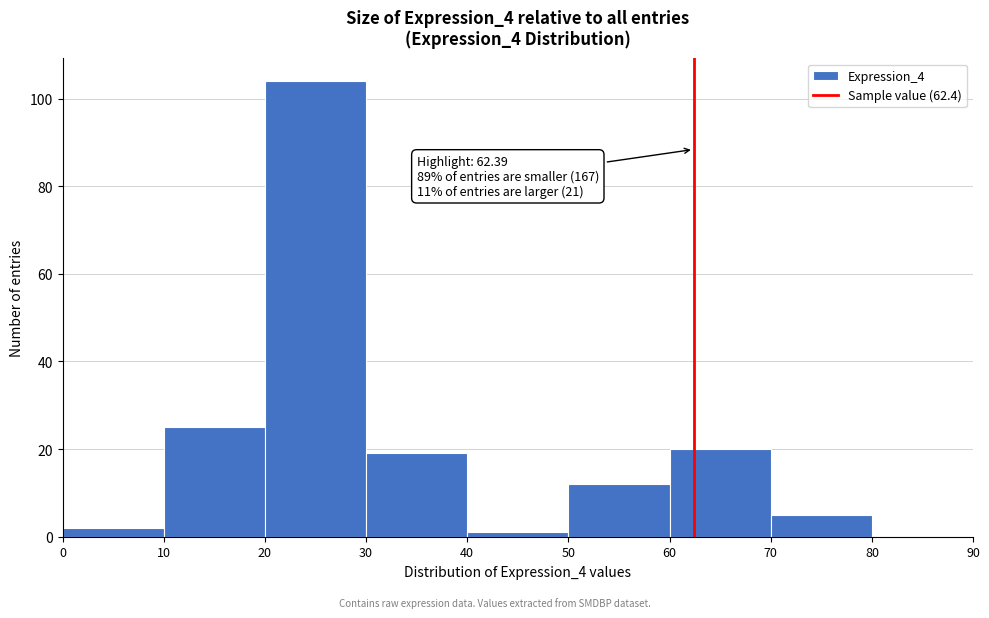

Which range on the x-axis has the tallest bar?

20 to 30